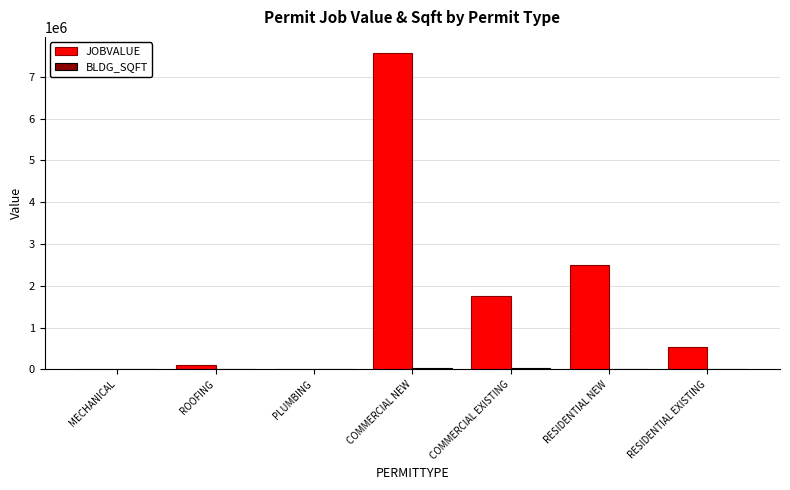

Which series changed the most between COMMERCIAL EXISTING and RESIDENTIAL EXISTING?

JOBVALUE